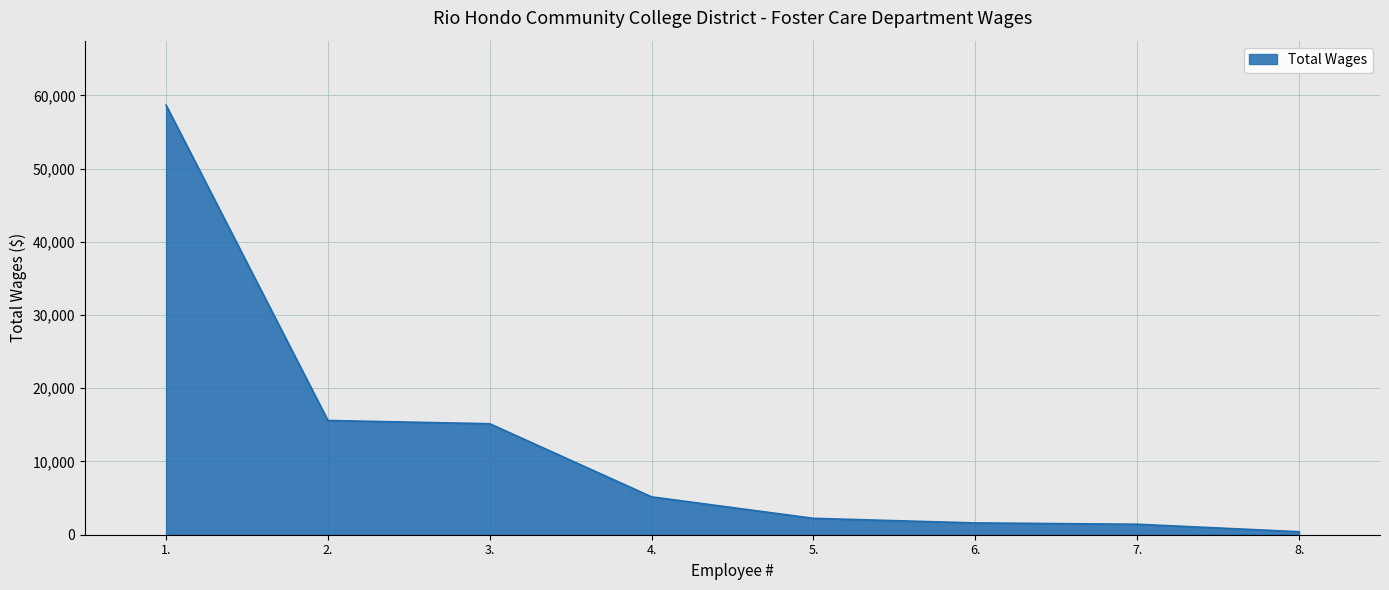

What is the change in value from 1. to 4.?

-53493